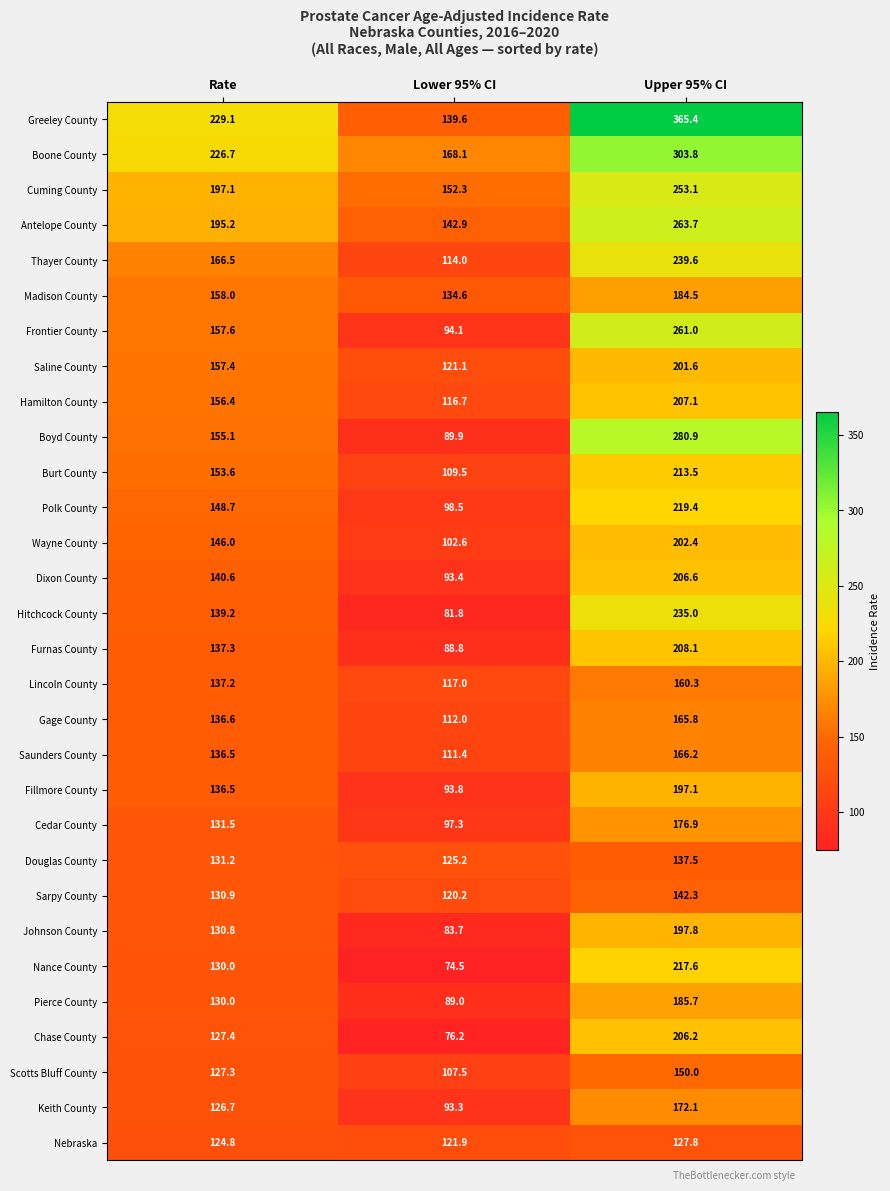

At which category does the chart reach its peak across all series?

Upper 95% CI